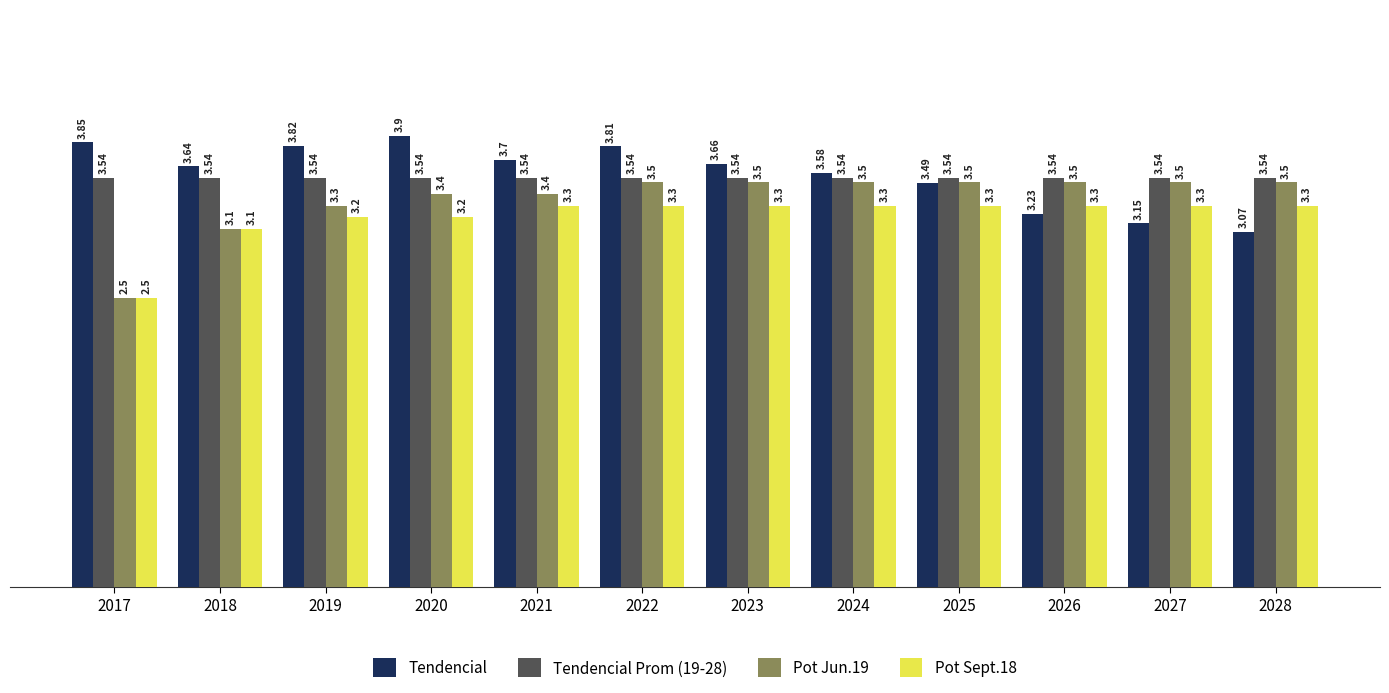

What are all the series names shown in the legend?

Tendencial, Tendencial Prom (19-28), Pot Jun.19, Pot Sept.18